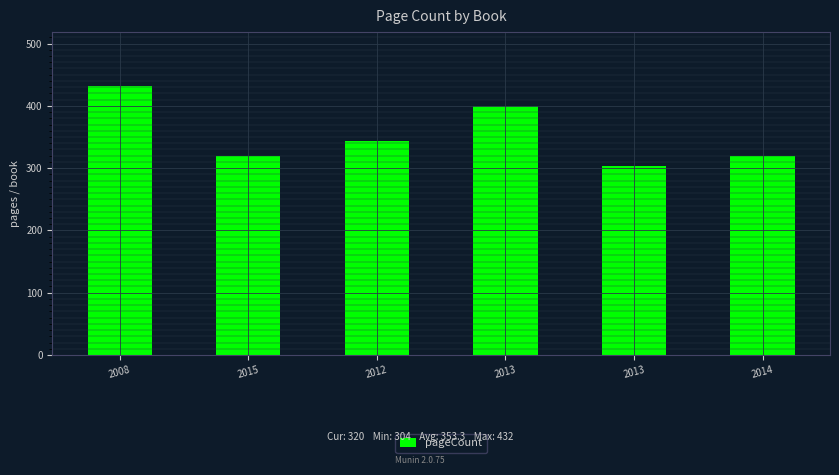

What is the change in value from 2012 to 2013?

-40